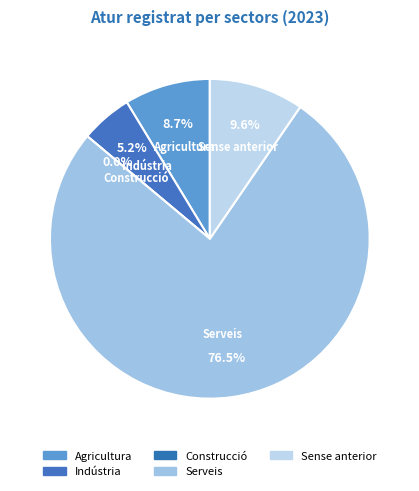

Is it true that Agricultura is 1% of the pie?

False